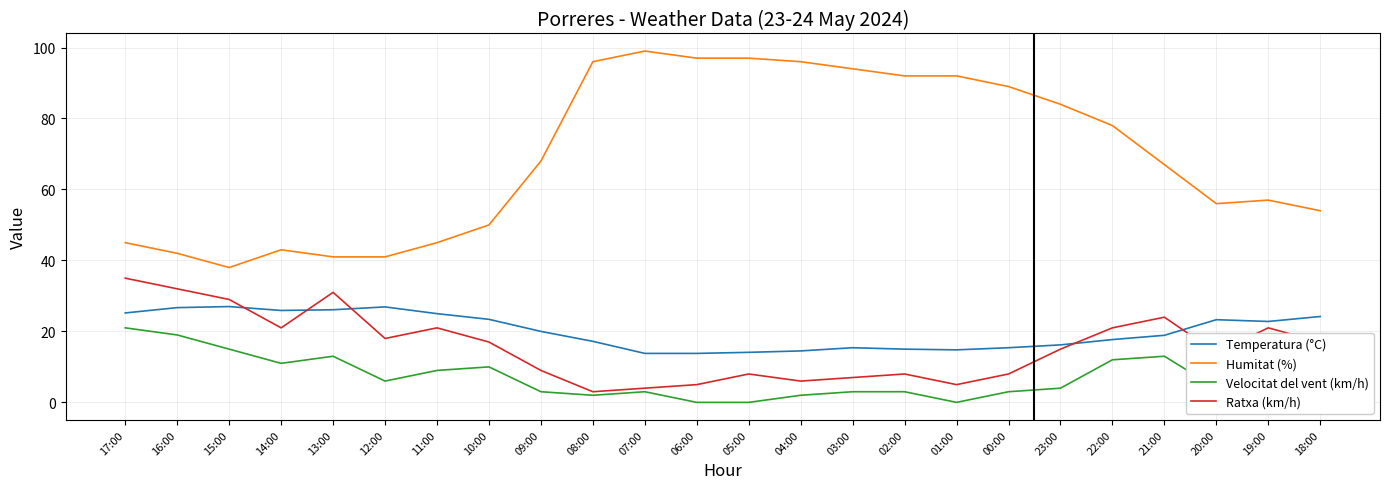

Rank the series by their maximum value, from highest to lowest.

Humitat (%), Ratxa (km/h), Temperatura (°C), Velocitat del vent (km/h)